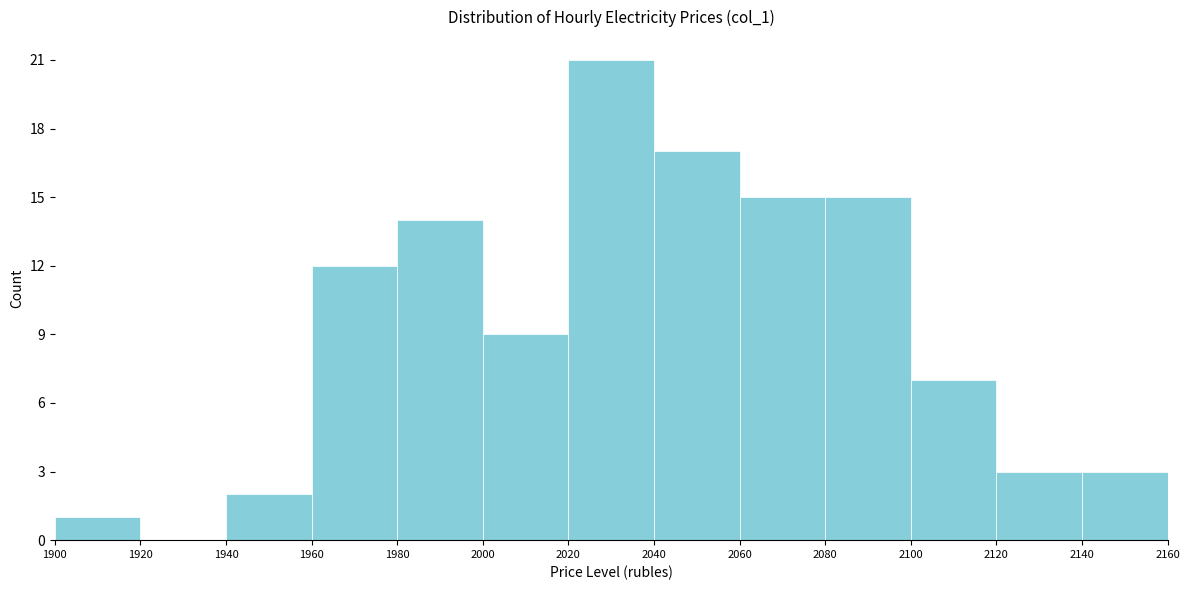

What is the height of the bar covering 2120 to 2140 on the x-axis? The values are not printed on the chart, so give them approximately, as read against the axis.

3